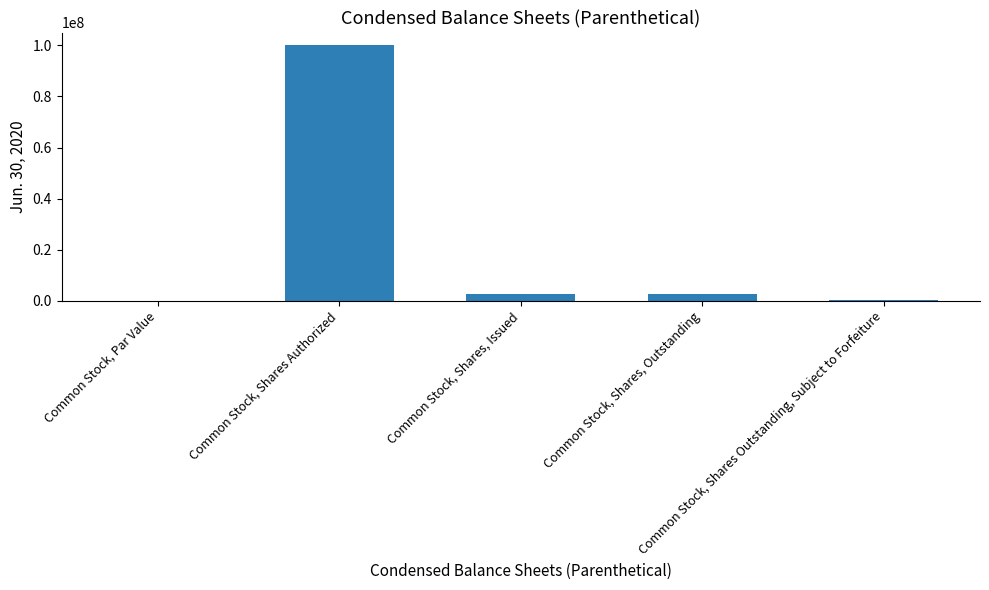

True or false: the data shows 2875000.0 at Common Stock, Shares, Outstanding.

True